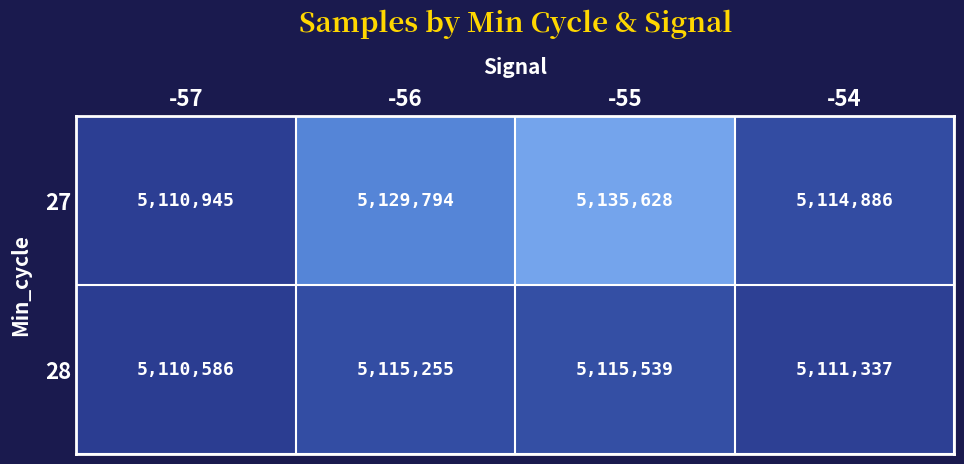

What is the difference between the maximum and minimum values in the 28 series?

4953